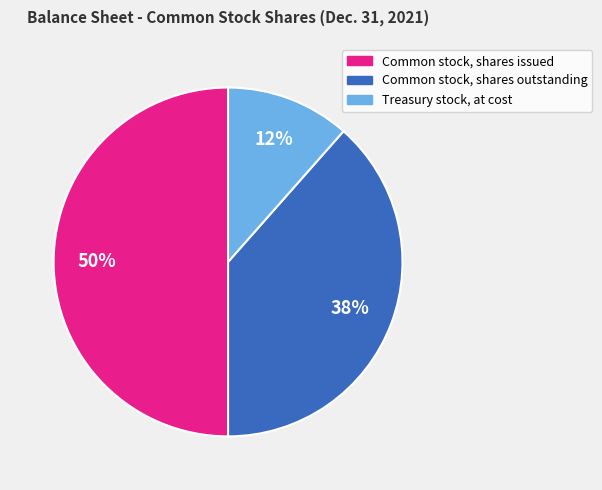

To the nearest percent, what is the combined percentage of Common stock, shares outstanding and Treasury stock, at cost?

50%